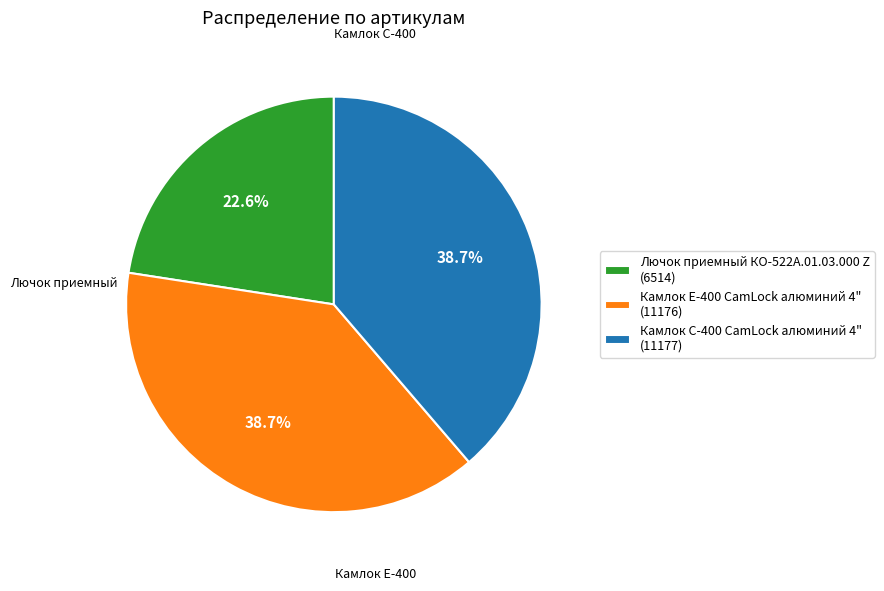

Which slice is the smallest?

Лючок приемный КО-522А.01.03.000 Z